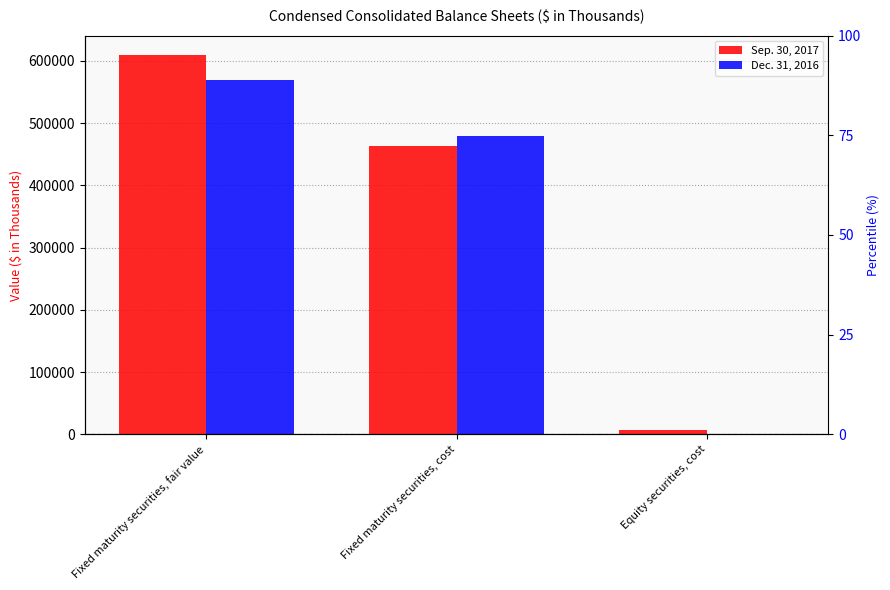

How many Dec. 31, 2016 values are between 0 and 568931?

3